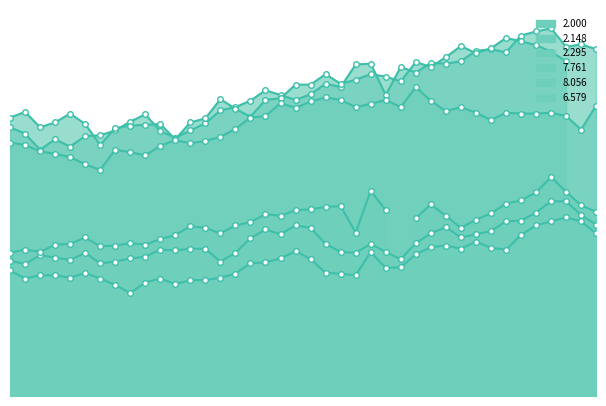

What is the difference between the highest and lowest values at 2013/04/19 03:15?

18.8